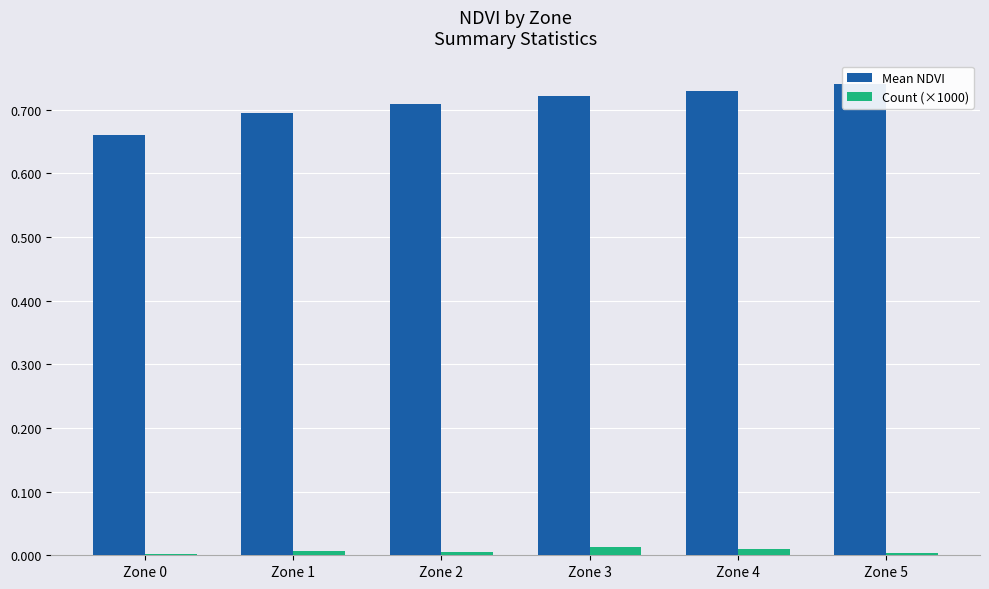

Reading right to left, list all the values displayed in this chart.

Mean NDVI: 0.7	0.7	0.7	0.7	0.7	0.7
Count (×1000): 0.0	0.0	0.0	0.0	0.0	0.0